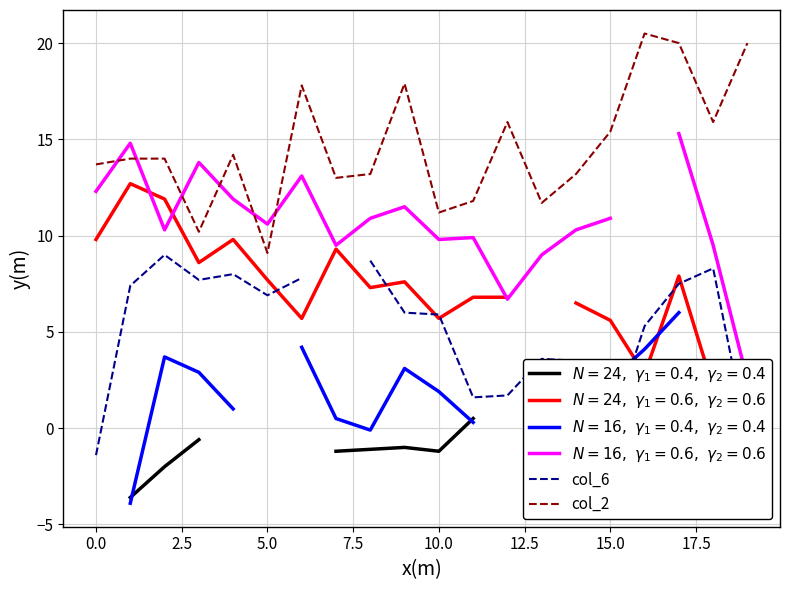

Which series has the largest range (max minus min)?

col_2